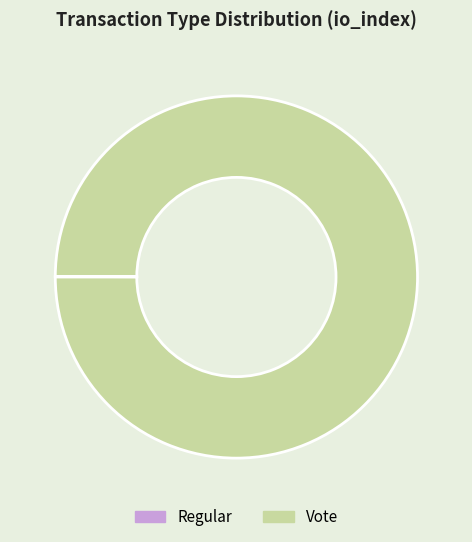

Is it true that Vote is 100% of the pie?

True